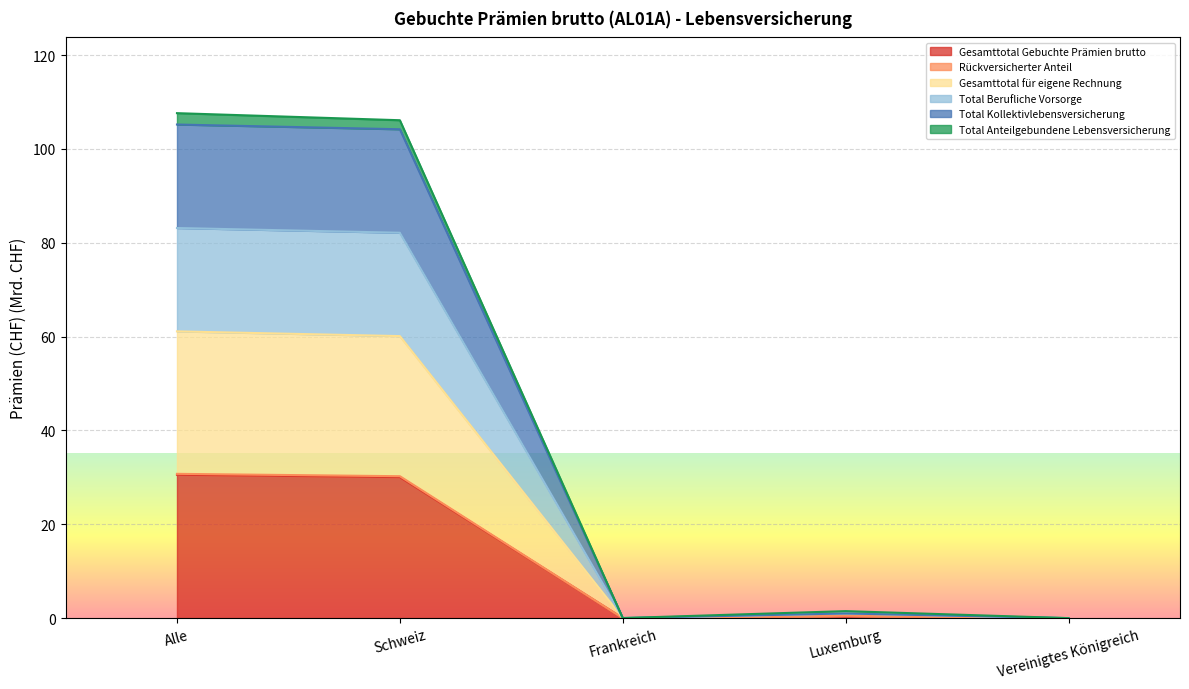

The Gesamttotal Gebuchte Prämien brutto series shows 7.1 at Schweiz. True or false?

False